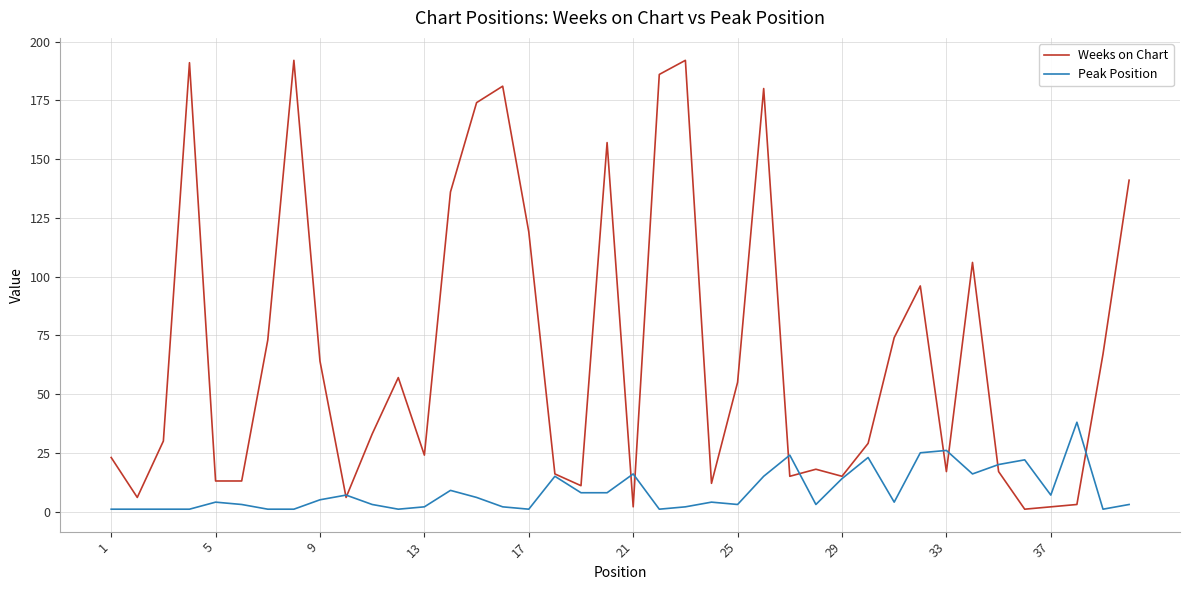

Reading left to right, what are all the values shown in this chart?

Weeks on Chart: 23	6	30	191	13	13	73	192	64	6	33	57	24	136	174	181	119	16	11	157	2	186	192	12	55	180	15	18	15	29	74	96	17	106	17	1	2	3	67	141
Peak Position: 1	1	1	1	4	3	1	1	5	7	3	1	2	9	6	2	1	15	8	8	16	1	2	4	3	15	24	3	14	23	4	25	26	16	20	22	7	38	1	3